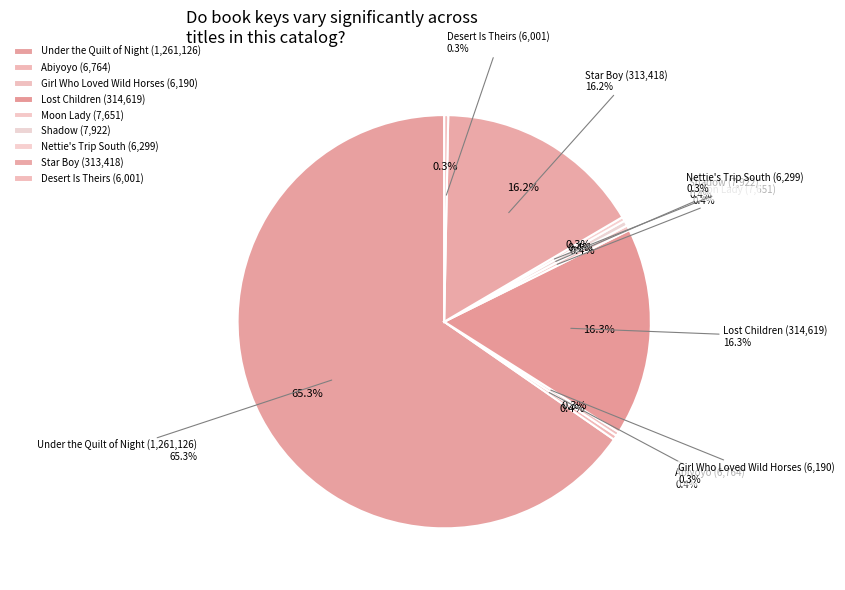

How many slices are in this pie chart?

9